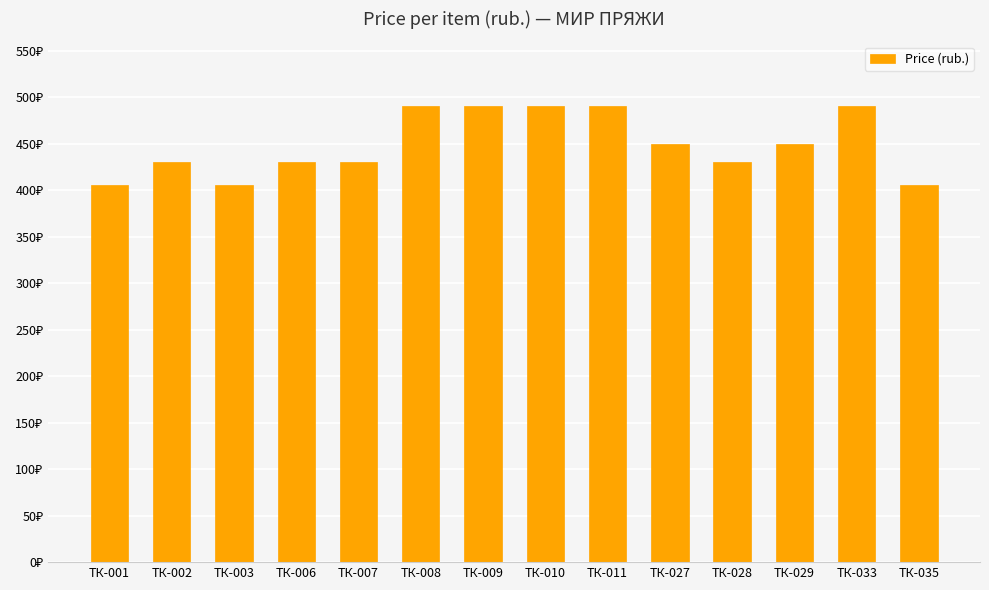

How many values are between 430 and 490?

11